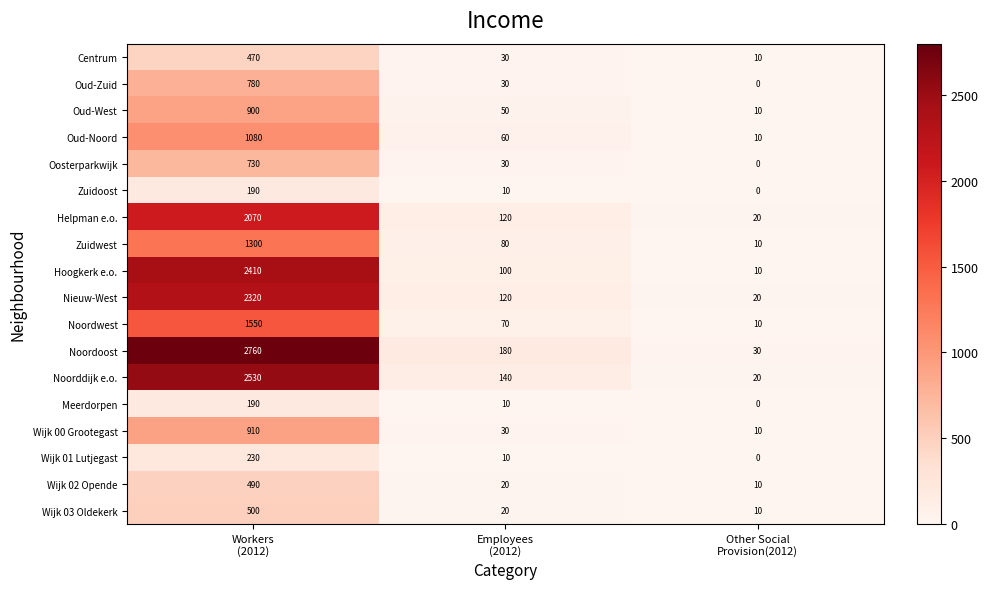

What is the greatest value displayed?

2760